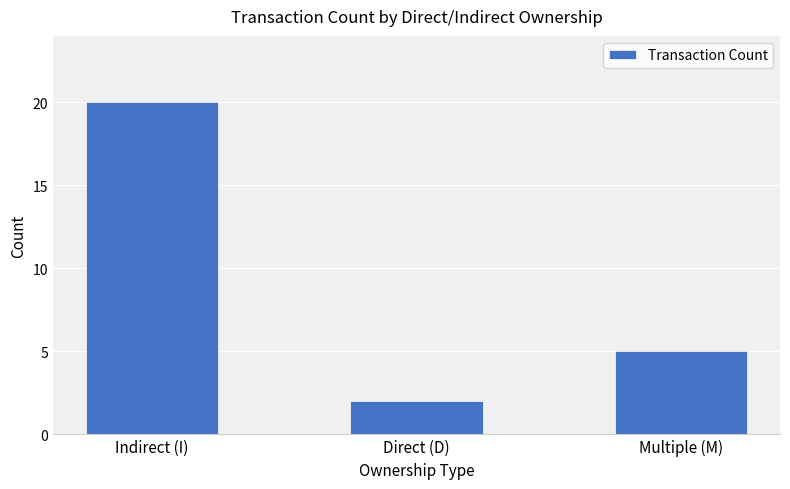

How many data points does each series have?

3